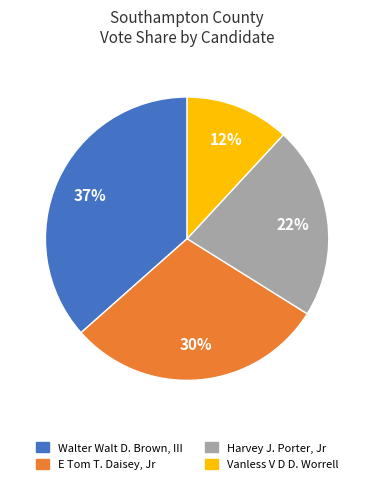

Is there any slice that represents more than half of the pie?

No